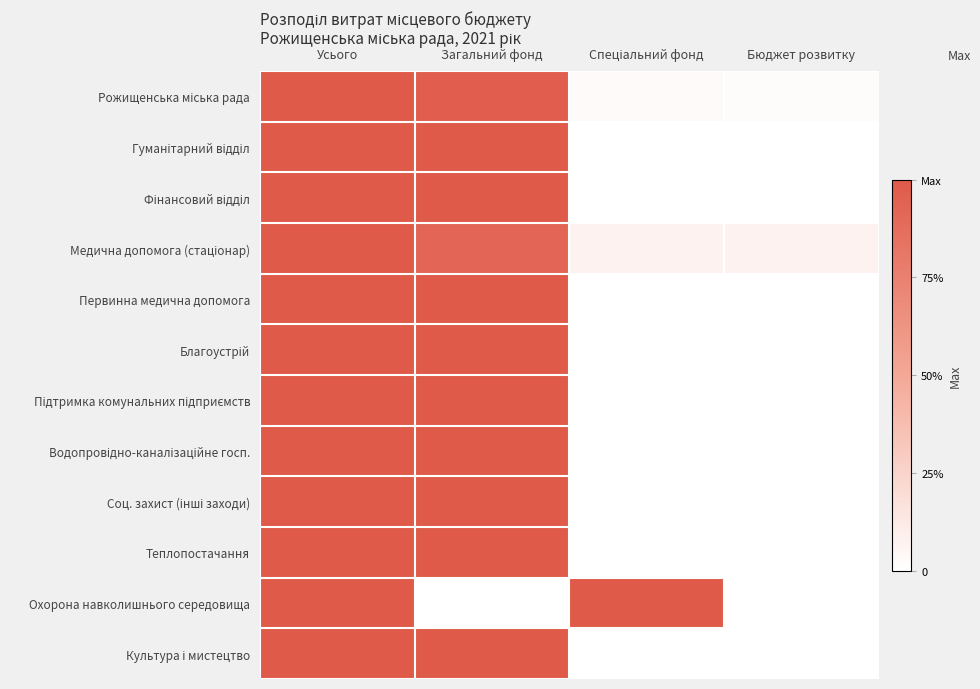

Which series changed the most between Усього and Загальний фонд?

Охорона навколишнього середовища